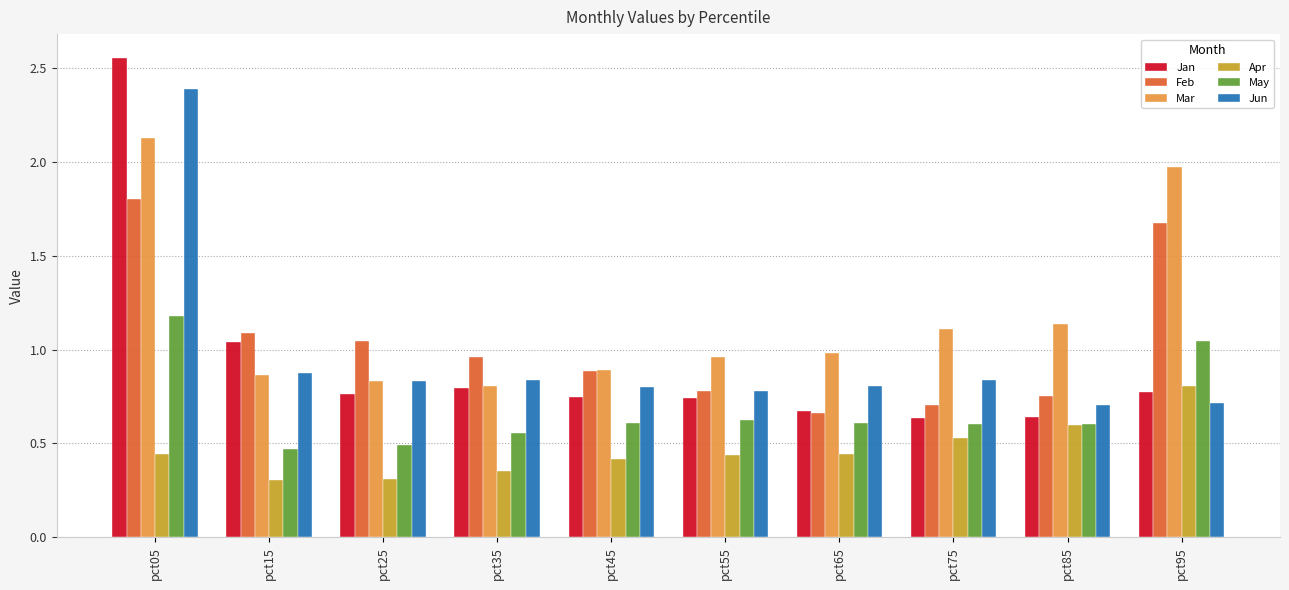

At which category is the sum across all series the highest?

pct05